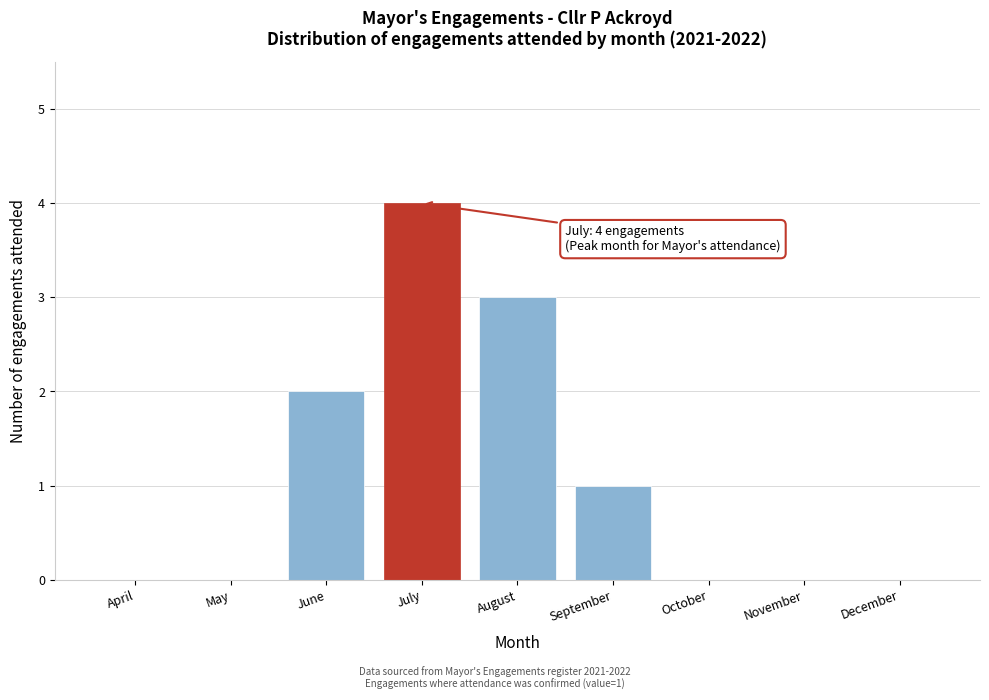

Reading left to right, extract all data points from this chart.

April=0	May=0	June=2	July=4	August=3	September=1	October=0	November=0	December=0